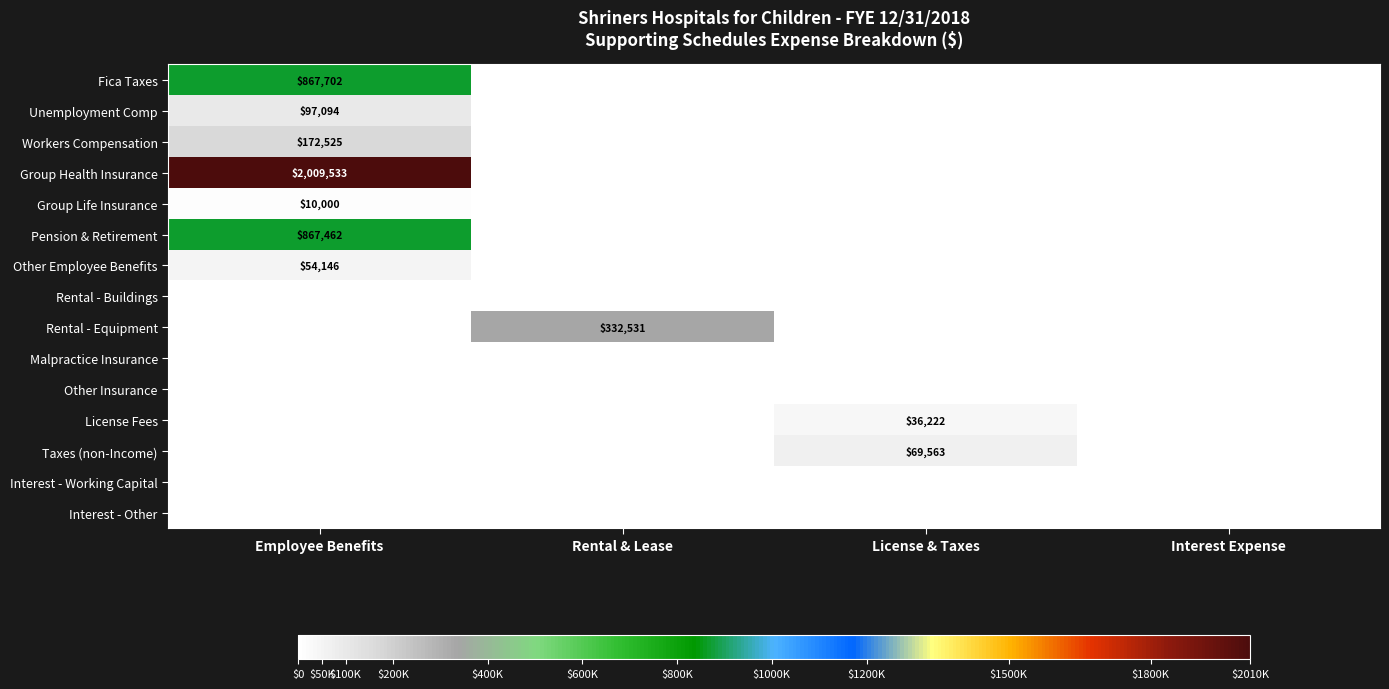

True or false: Pension & Retirement has a value of 505721 at Employee Benefits.

False